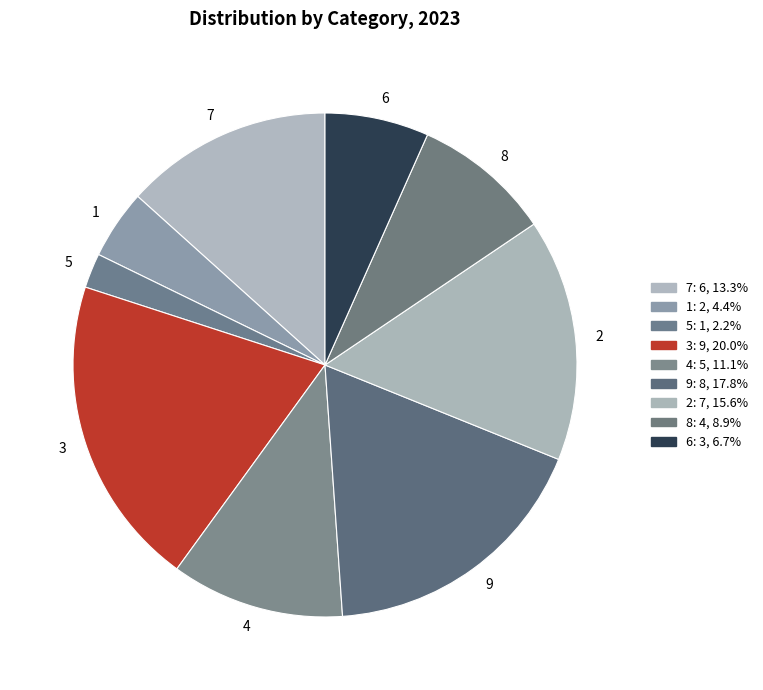

Do 3 and 6 together represent more than half of the pie?

No